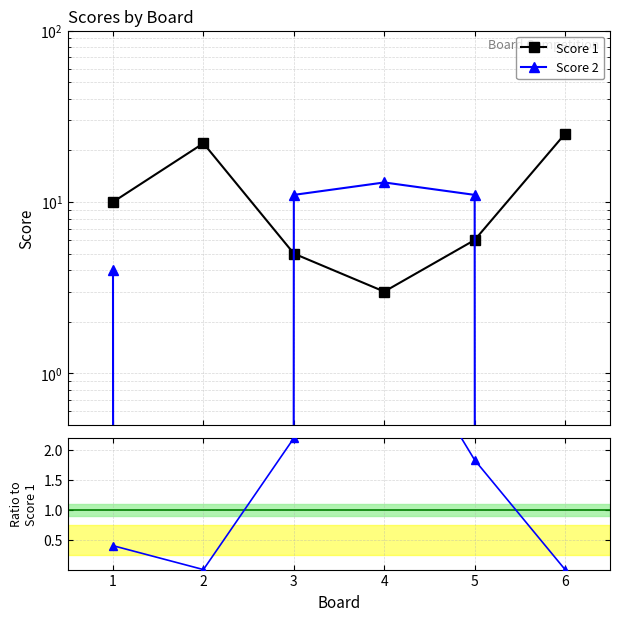

How many data points in Score 2 are less than 11?

3